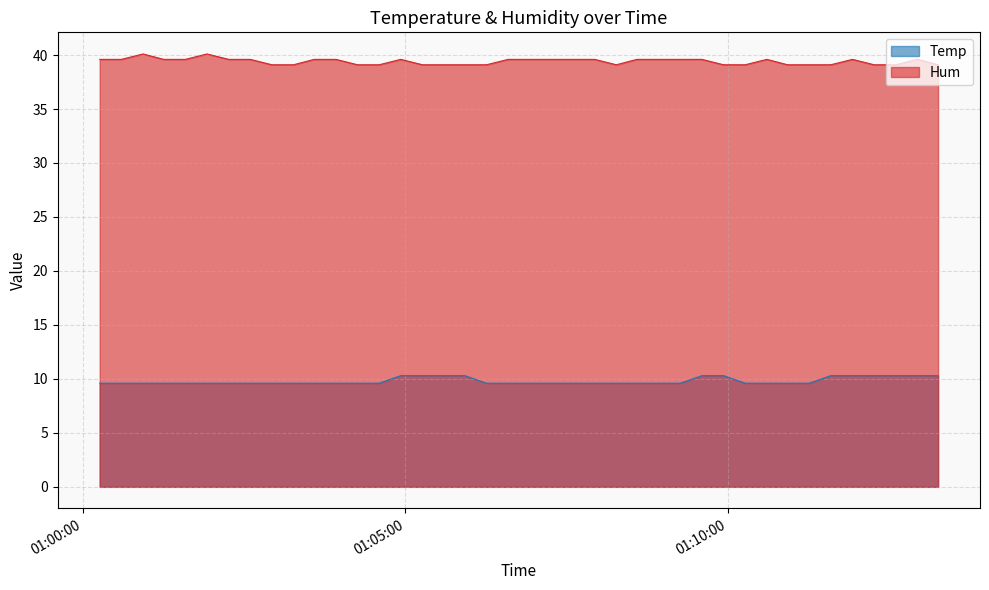

Which series has the largest total across all categories?

Hum